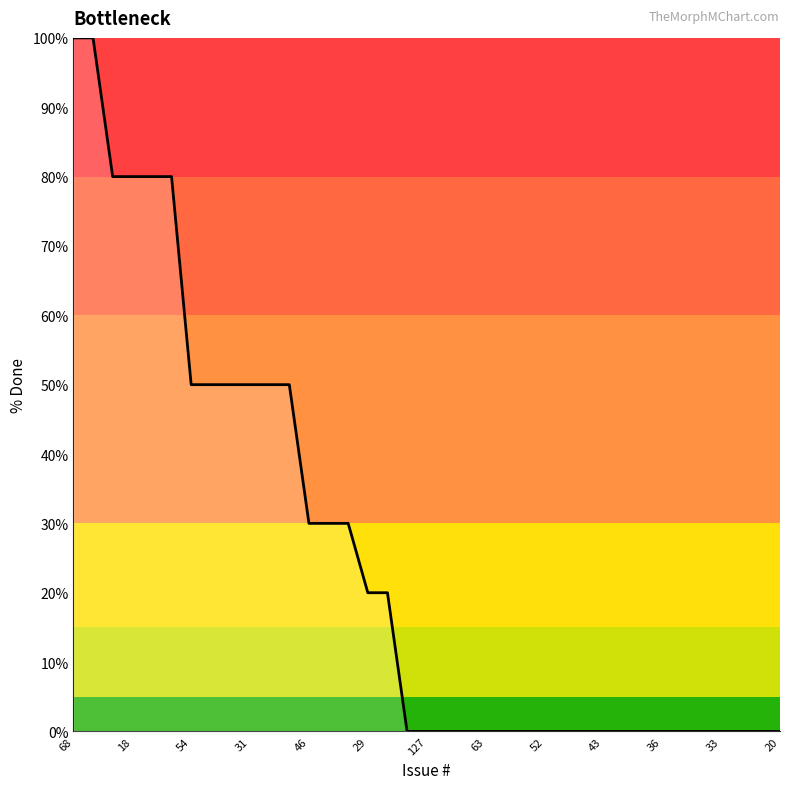

What is the difference between the maximum and minimum values?

100